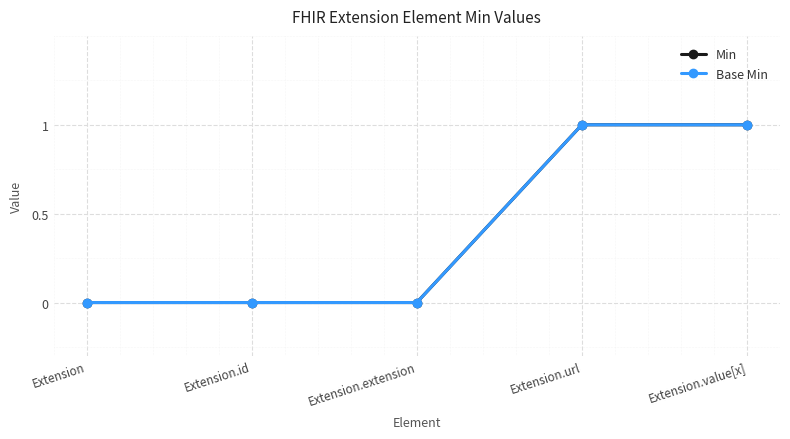

Does the chart have visible grid lines?

Yes